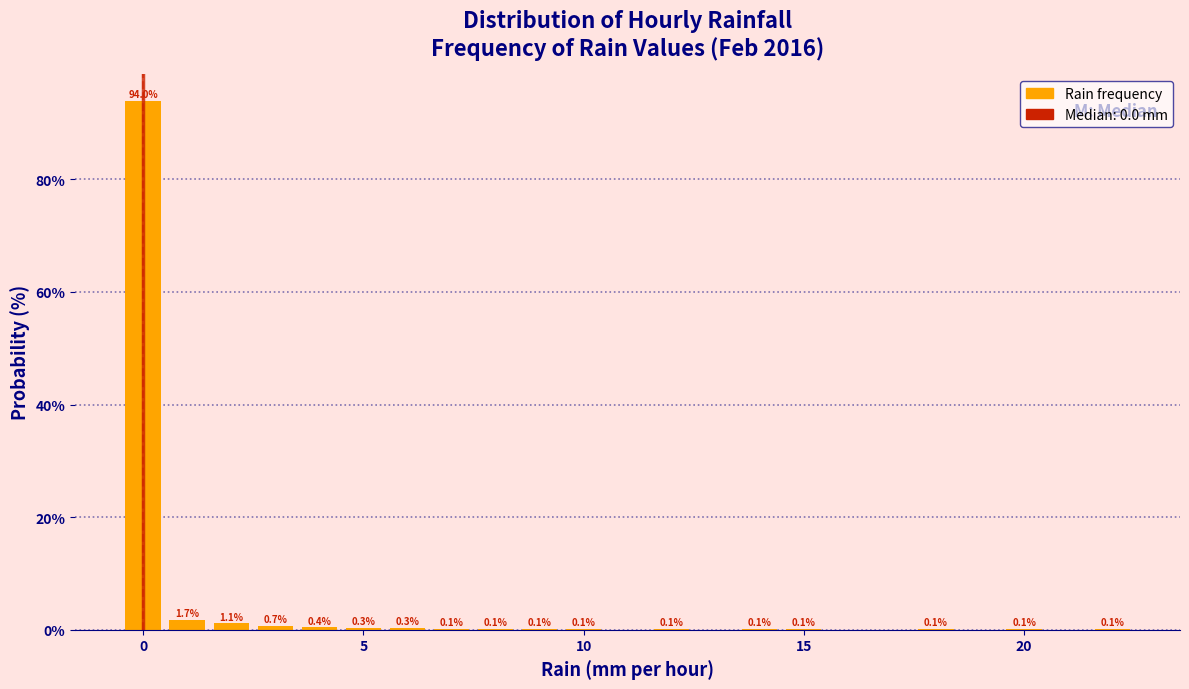

Around what value on the x-axis is the tallest bar? Give the approximate position of its centre, as read against the axis.

0.0